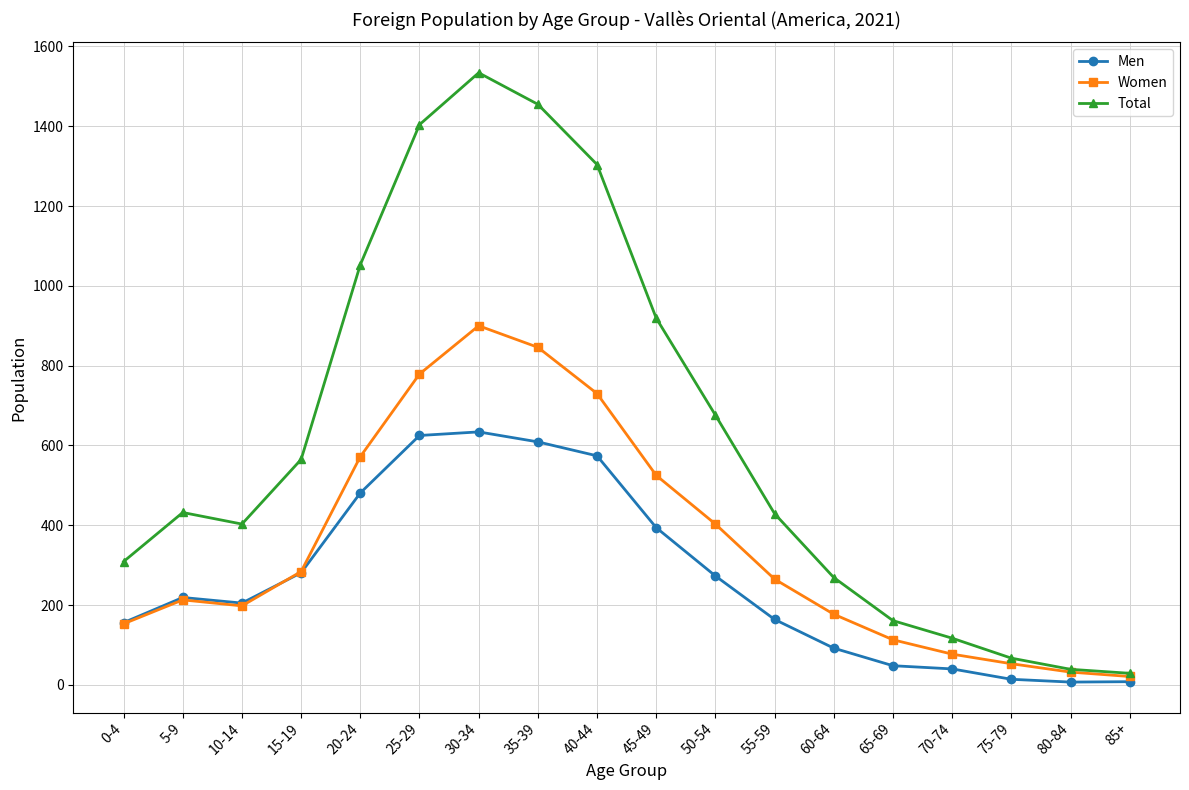

True or false: Men has more than 0 points higher than both neighbors.

True